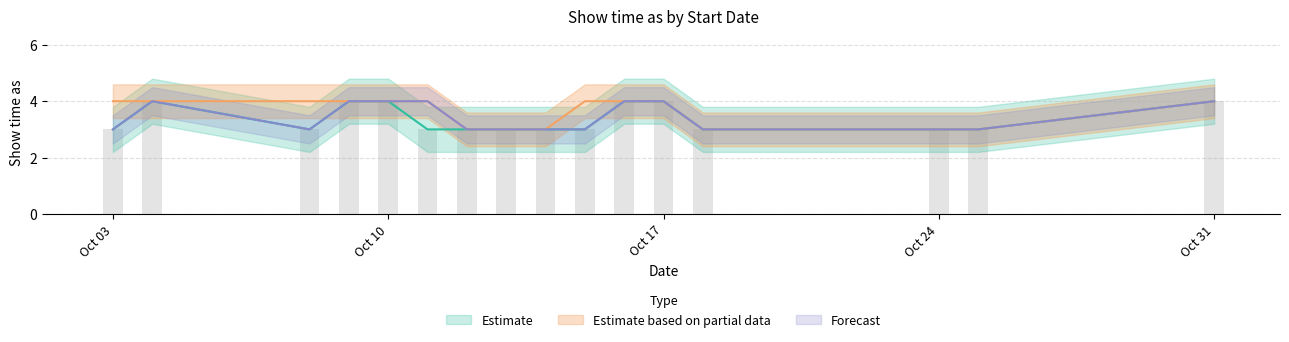

Is the value of Estimate based on partial data at 10/11/2014 greater than the value of Forecast at 10/12/2014?

Yes